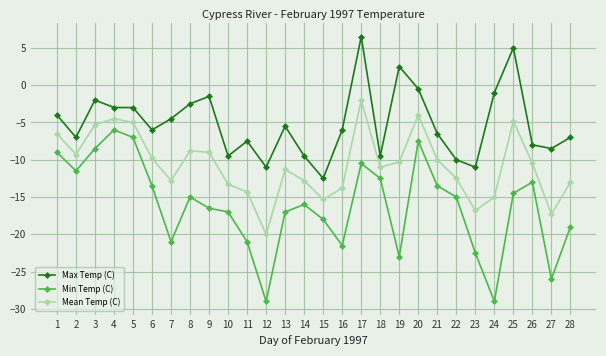

What value does the Min Temp (C) series have at 27?

-26.0